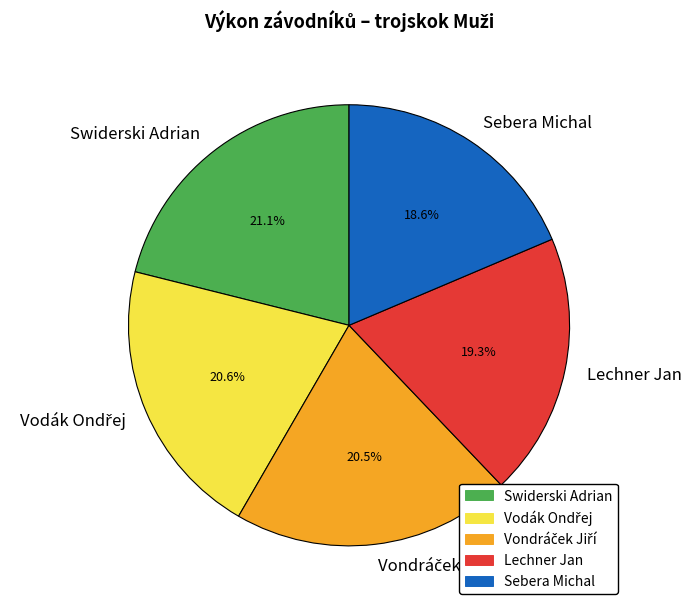

What portion of the pie excludes Lechner Jan?

80.7%